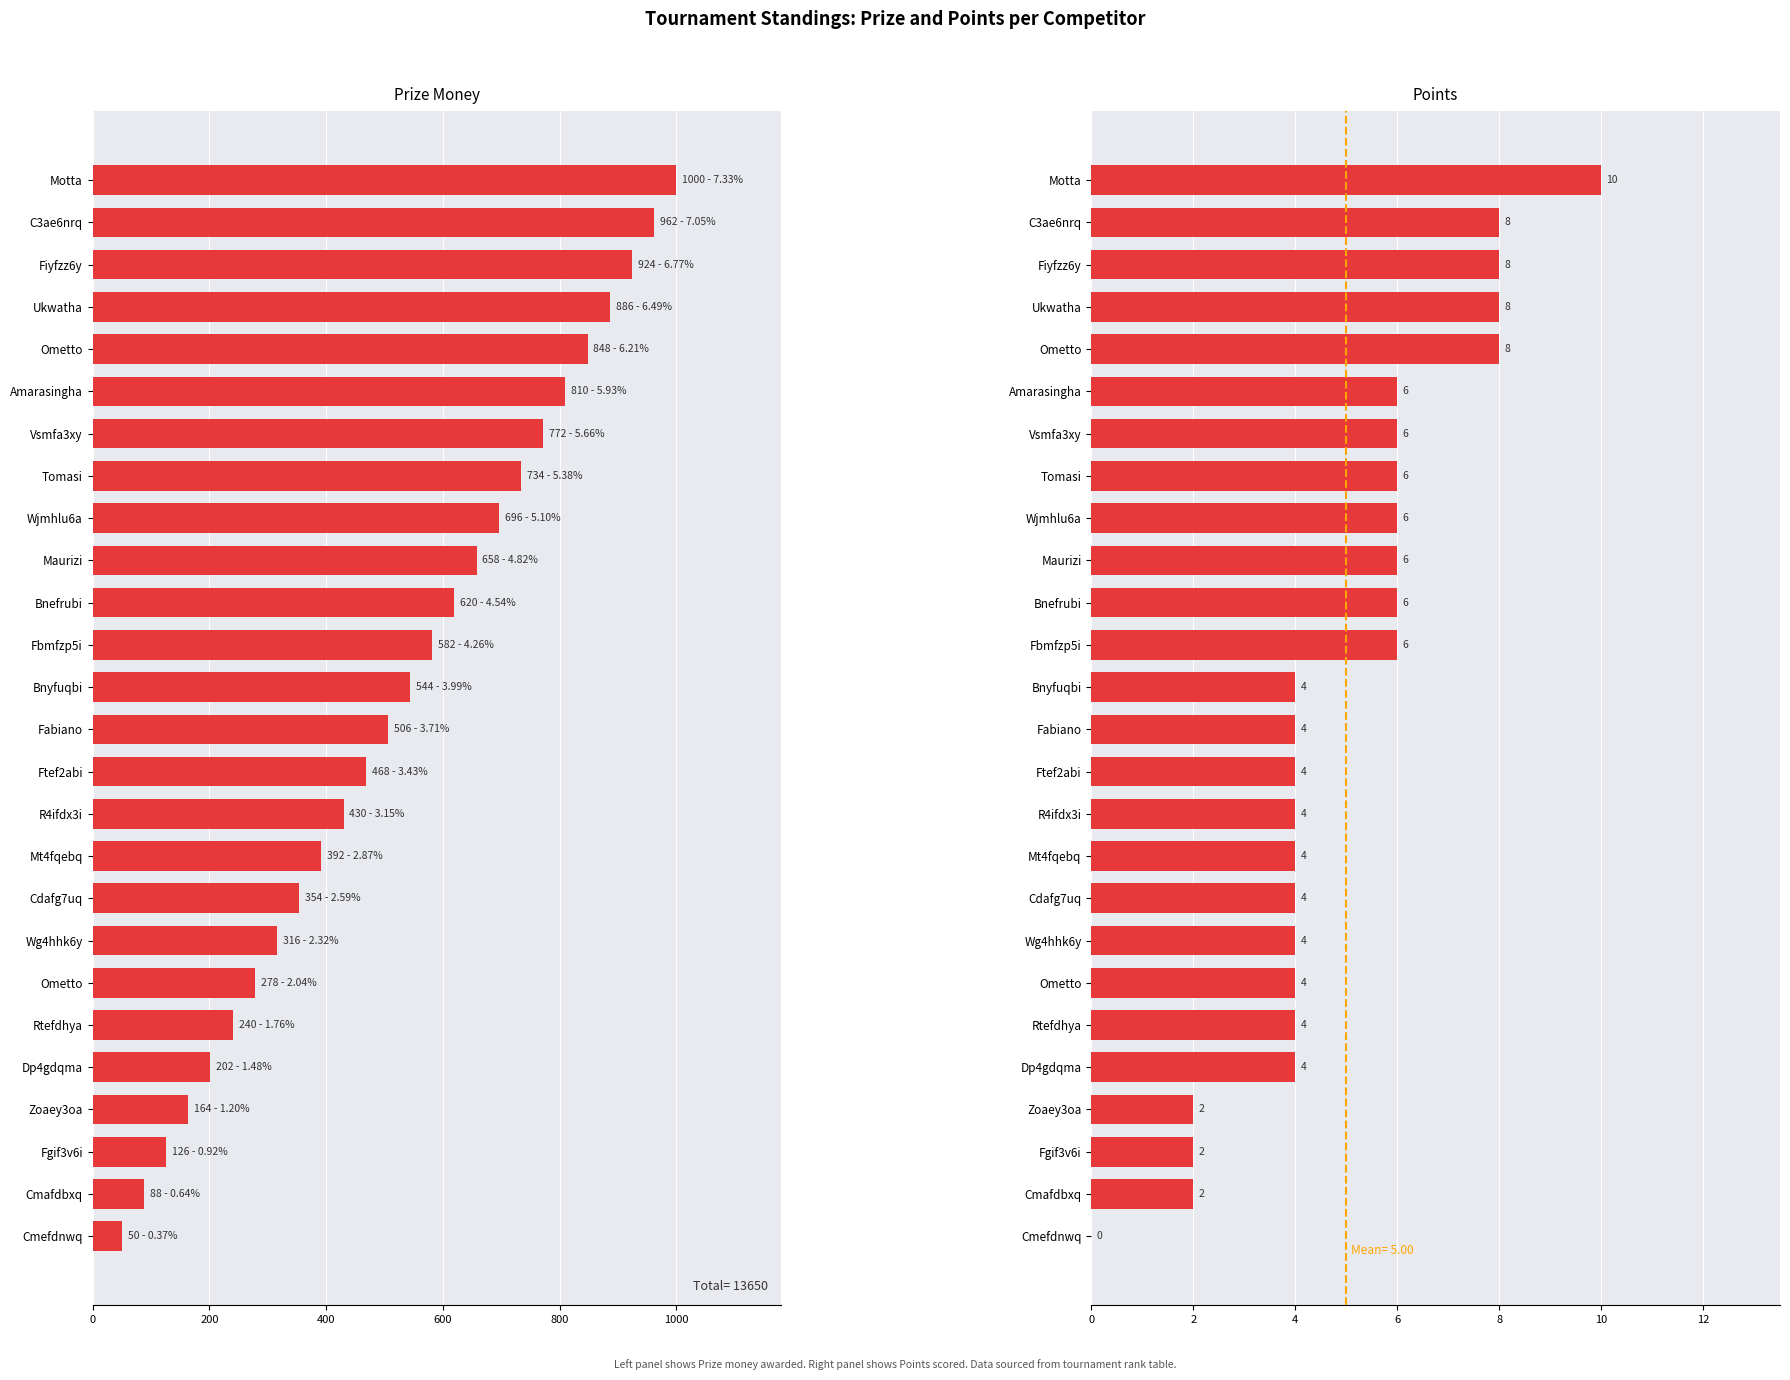

Which series reaches the minimum Y coordinate?

Points